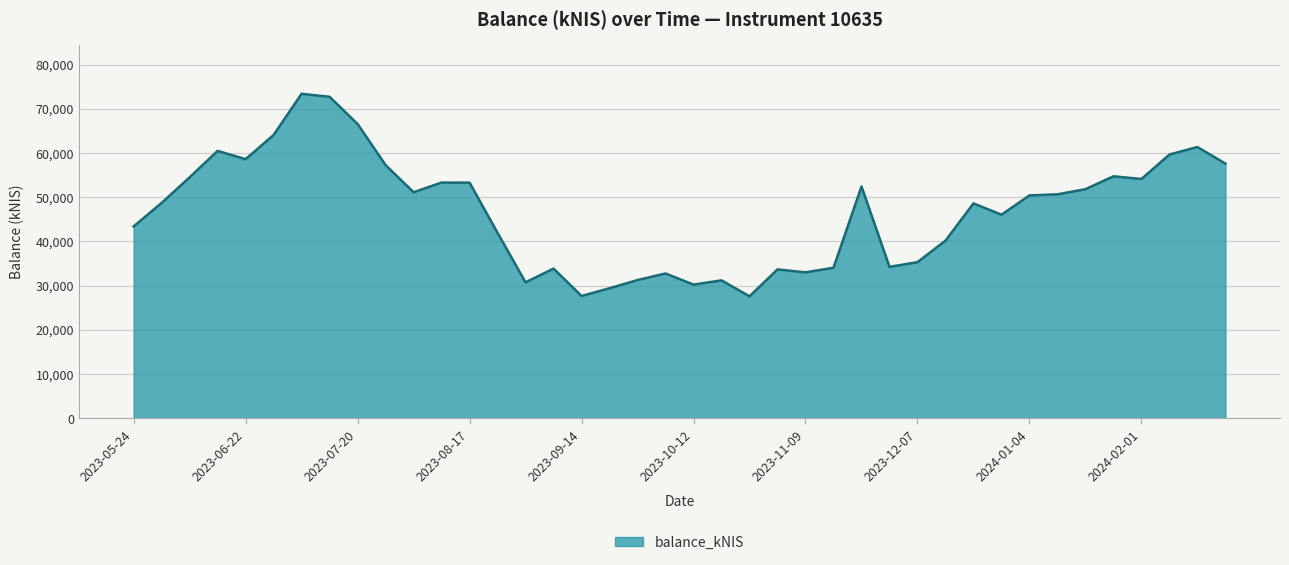

Does the chart have visible grid lines?

Yes